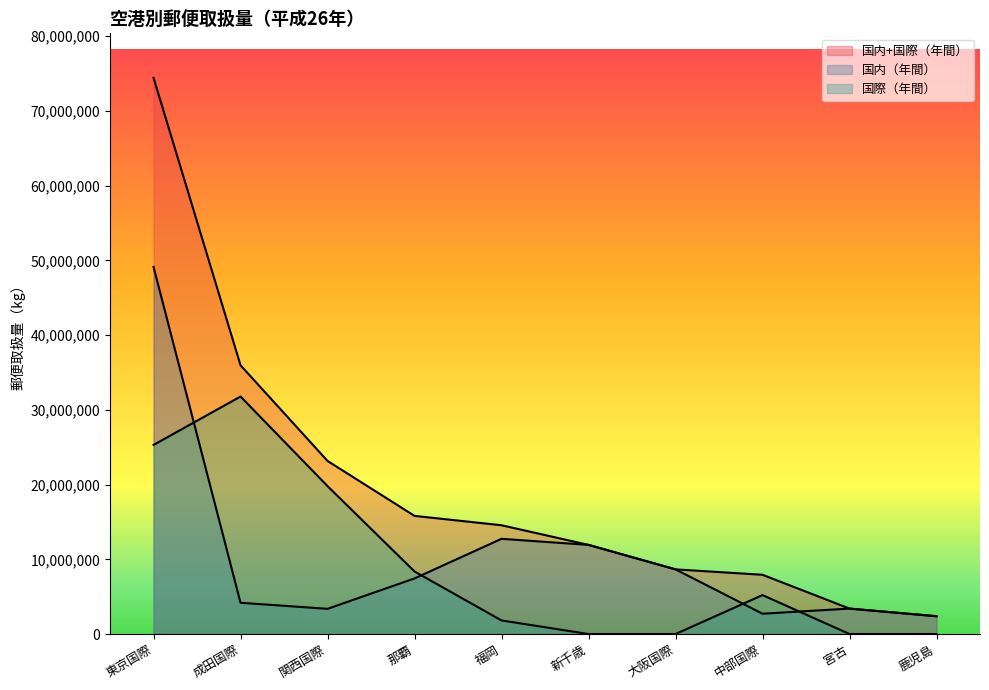

What position from the right is 宮古?

2